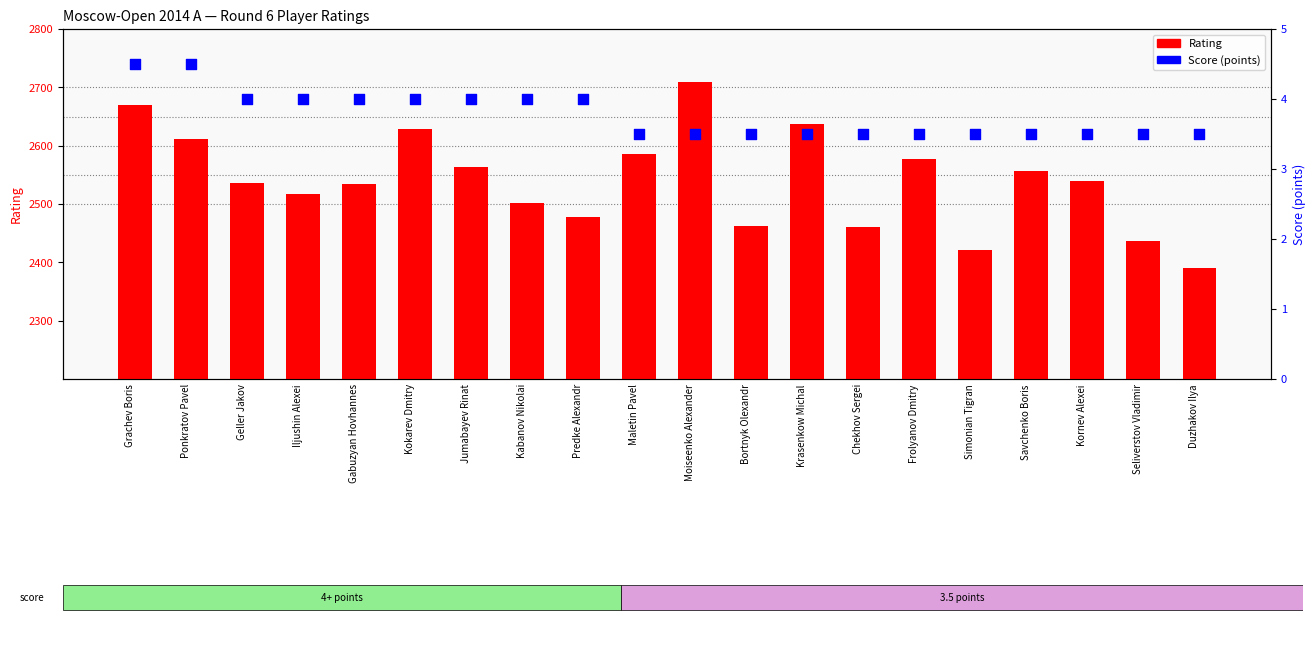

Which series has the widest spread of Y values?

Rating